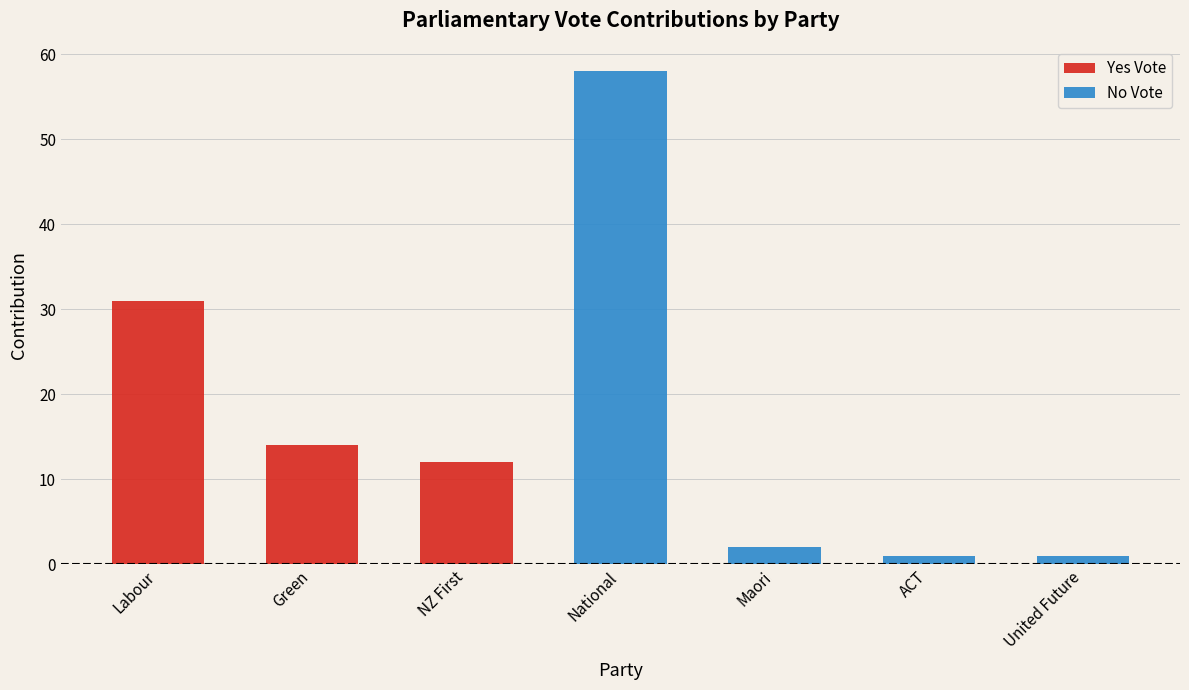

What is the sum of all Yes Vote values?

57